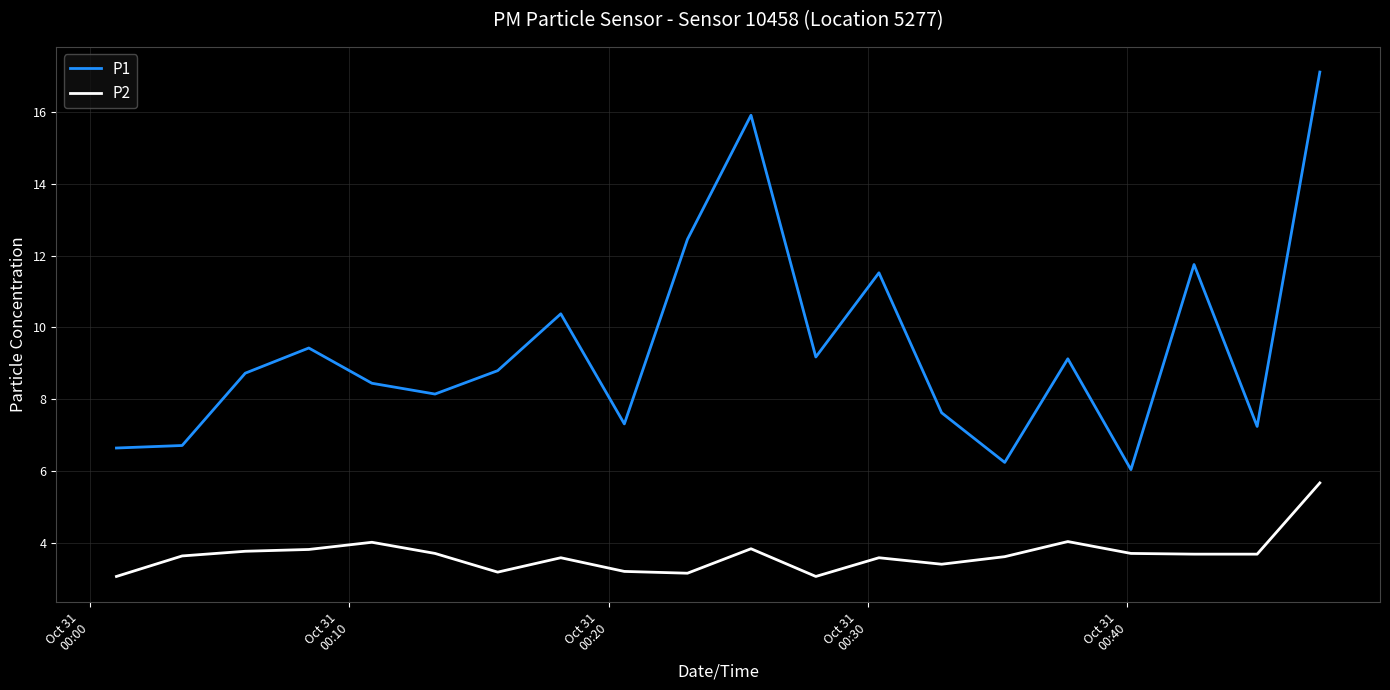

Is this an area chart (filled region under the line)?

No